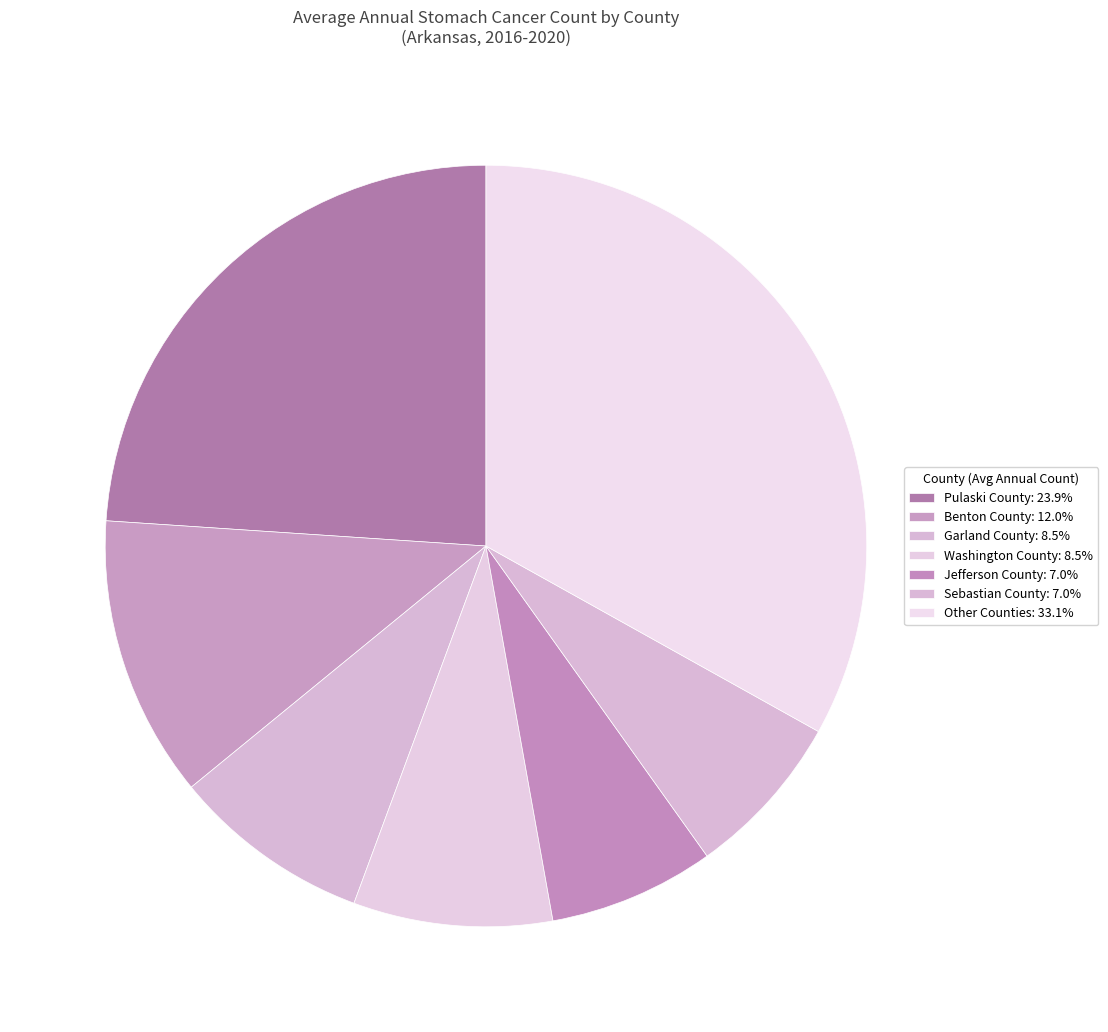

How many segments does this pie chart have?

7